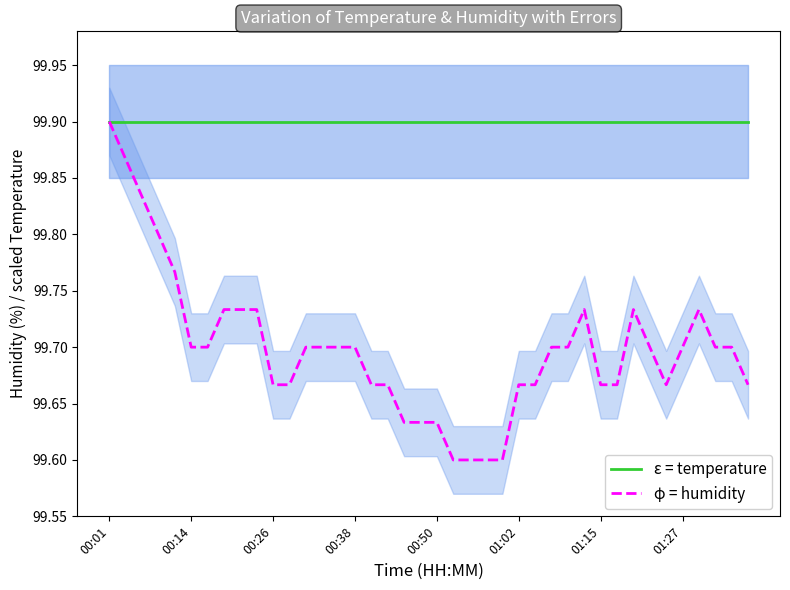

True or false: temperature error band (ε) and humidity error band (φ) intersect in this chart.

False